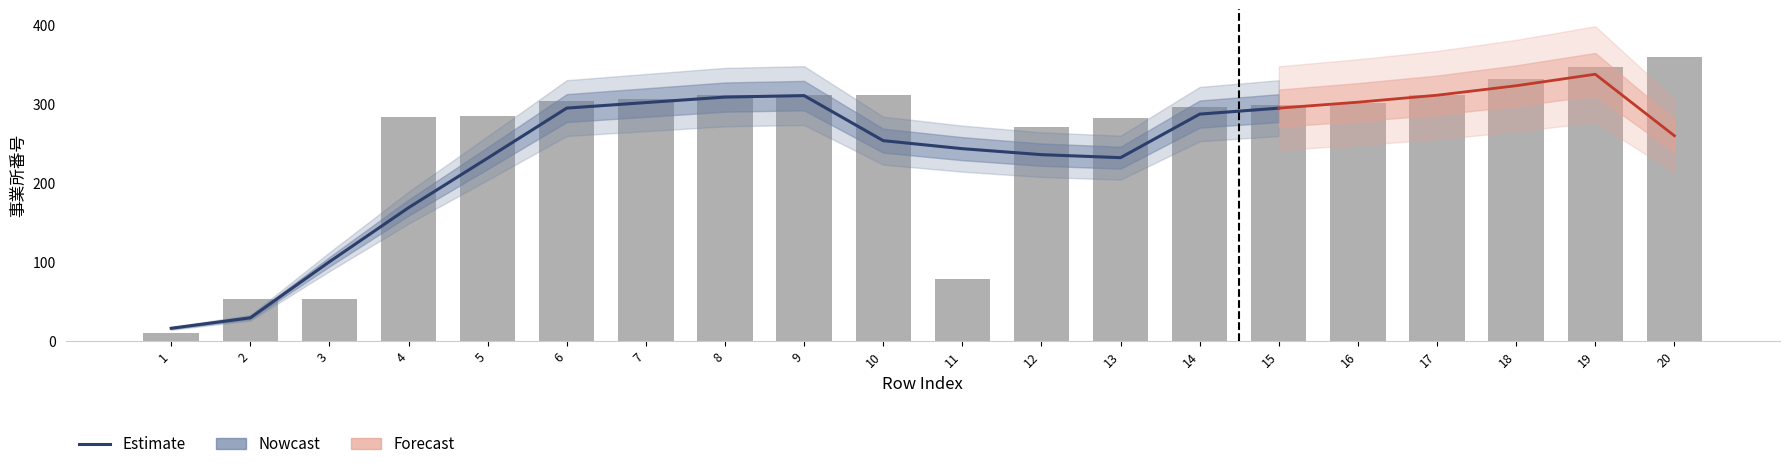

At which category does the chart reach its peak across all series?

9